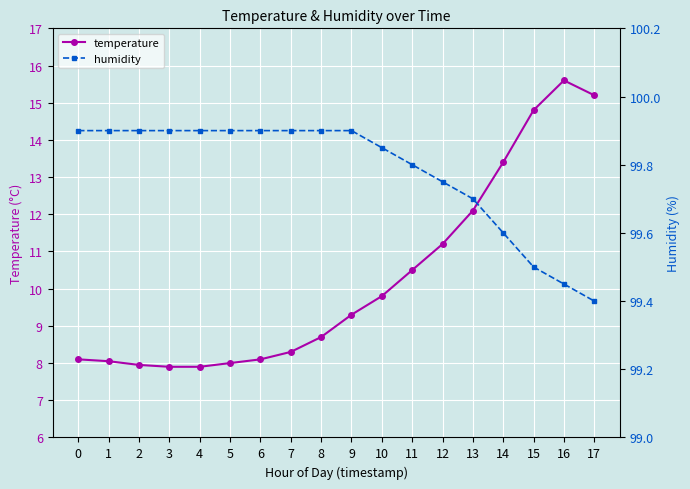

Where is the first local maximum for temperature?

16